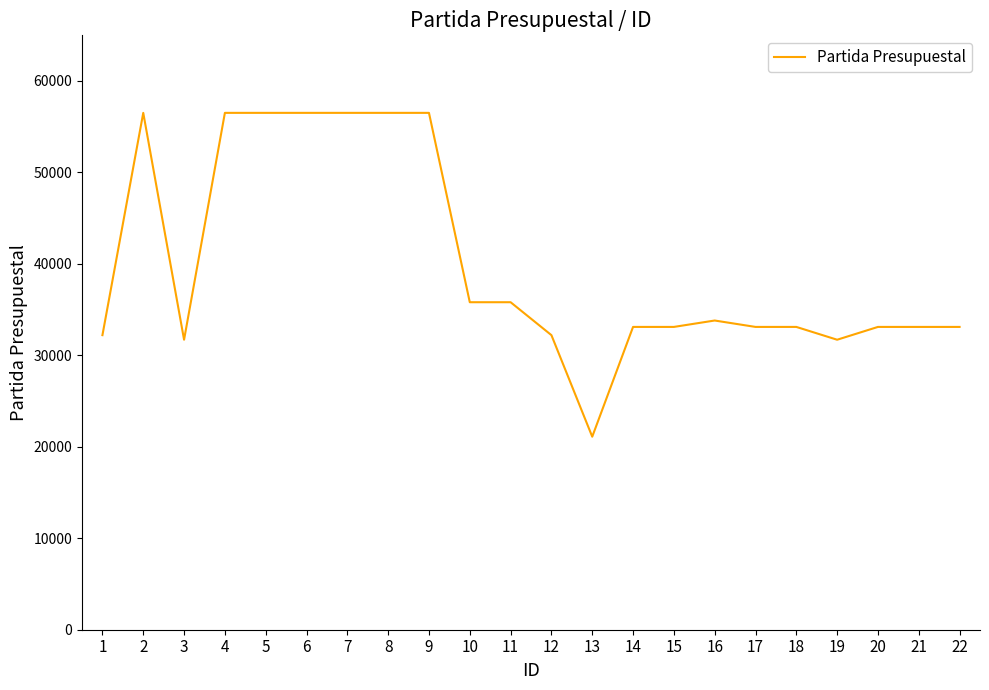

Which has a higher value, 4 or 16?

4